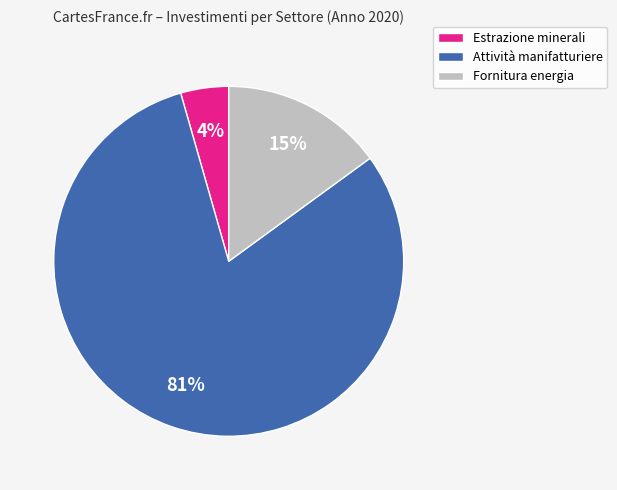

Which slice is the largest?

Attività manifatturiere